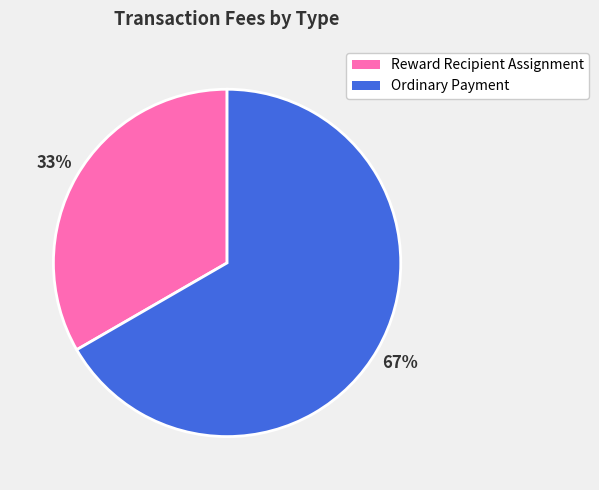

To the nearest percent, what is the average slice percentage?

50%